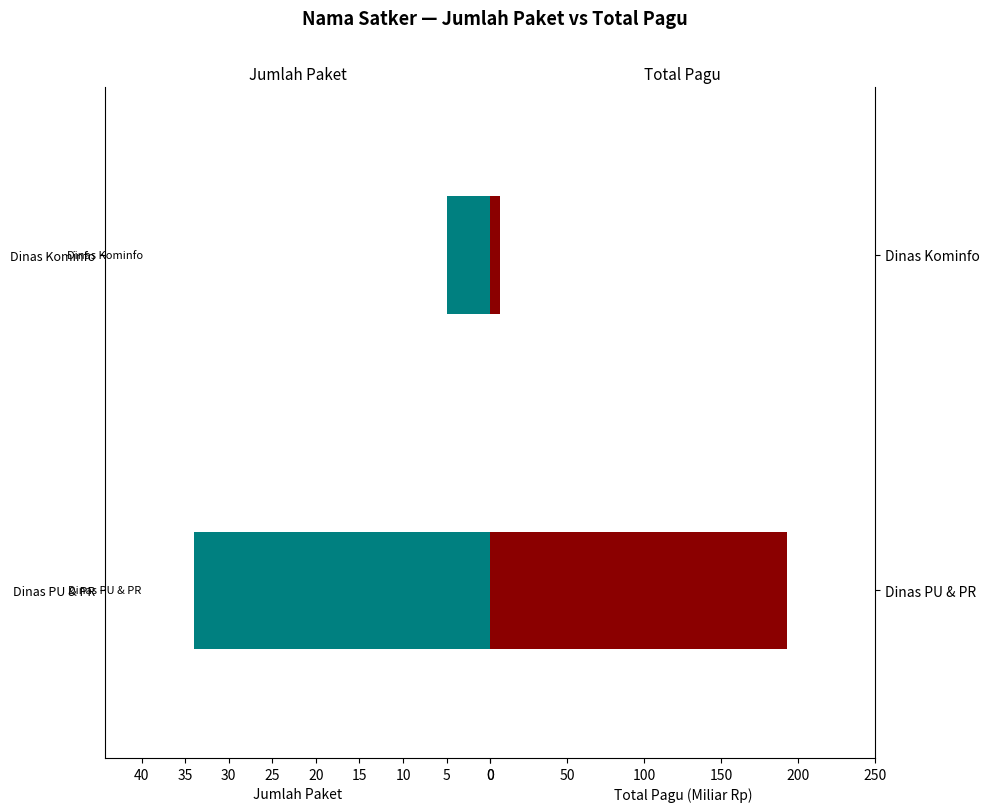

What is the average value of the Jumlah Paket series?

19.5